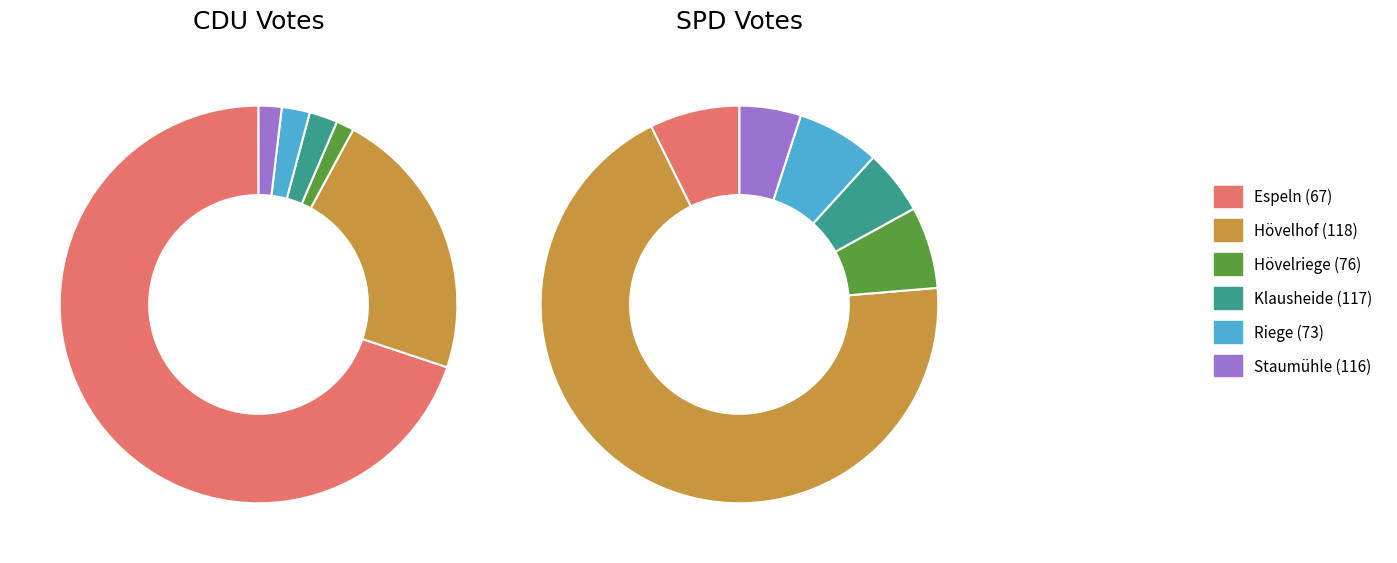

Count the number of slices in the pie.

6